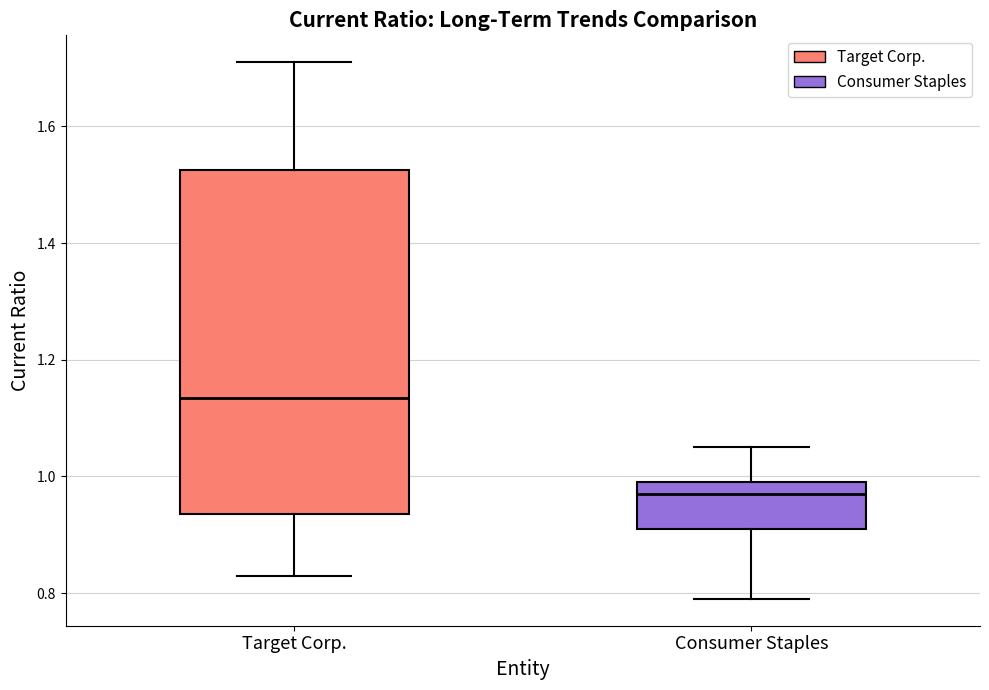

Reading left to right, read every box against the y-axis: the position of its median line, the range the box covers, and the ends of its whiskers. The values are not printed on the chart, so give them approximately, as read against the axis.

Target Corp.: median 1.14, box 0.94 to 1.52, whiskers 0.84 to 1.72
Consumer Staples: median 0.98, box 0.92 to 1.00, whiskers 0.80 to 1.06